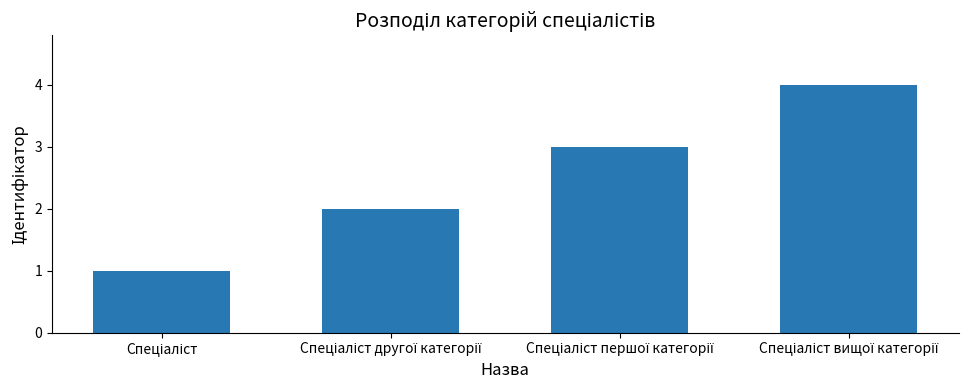

What is the maximum value shown in the chart?

4